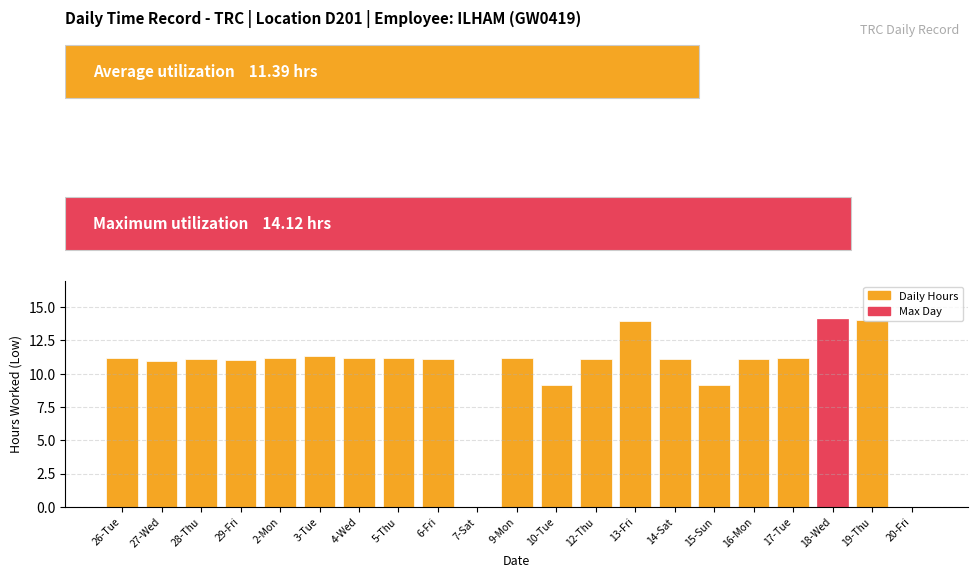

What value does the data have at 6-Fri?

11.1